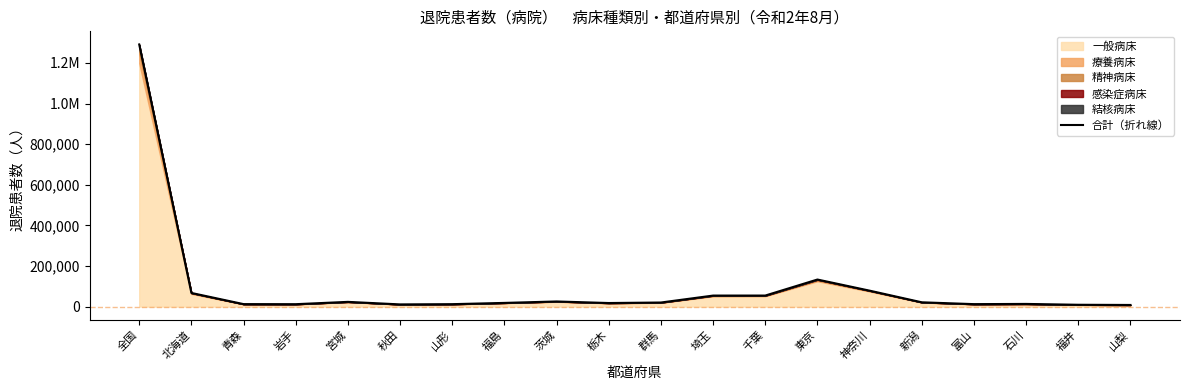

Where is the data nearest to the value 649415?

東京